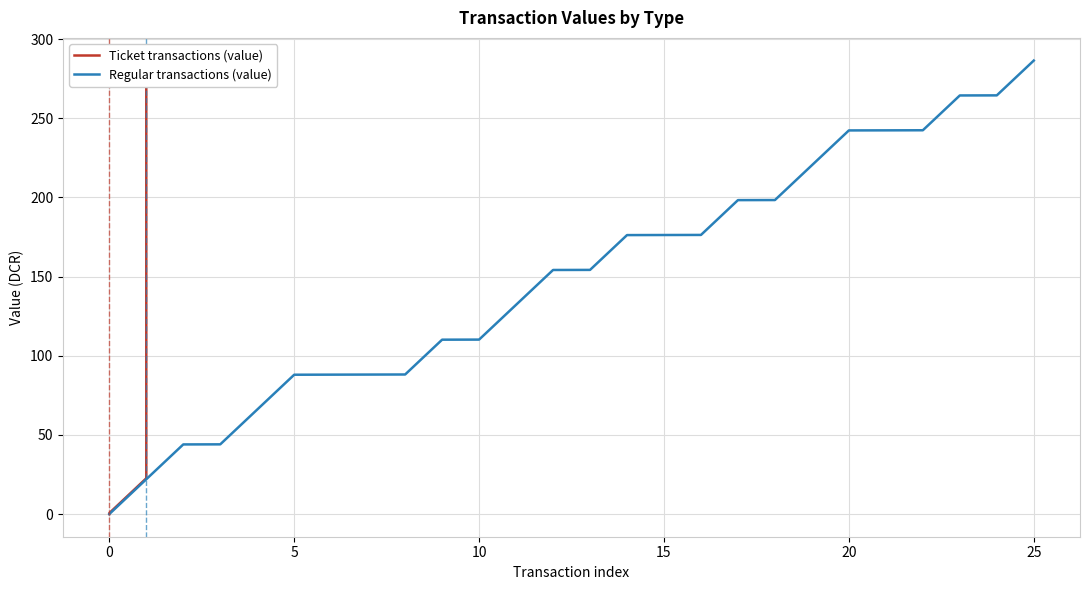

What is the difference between the second highest and second lowest values in the Ticket transactions (value) series?

264.3